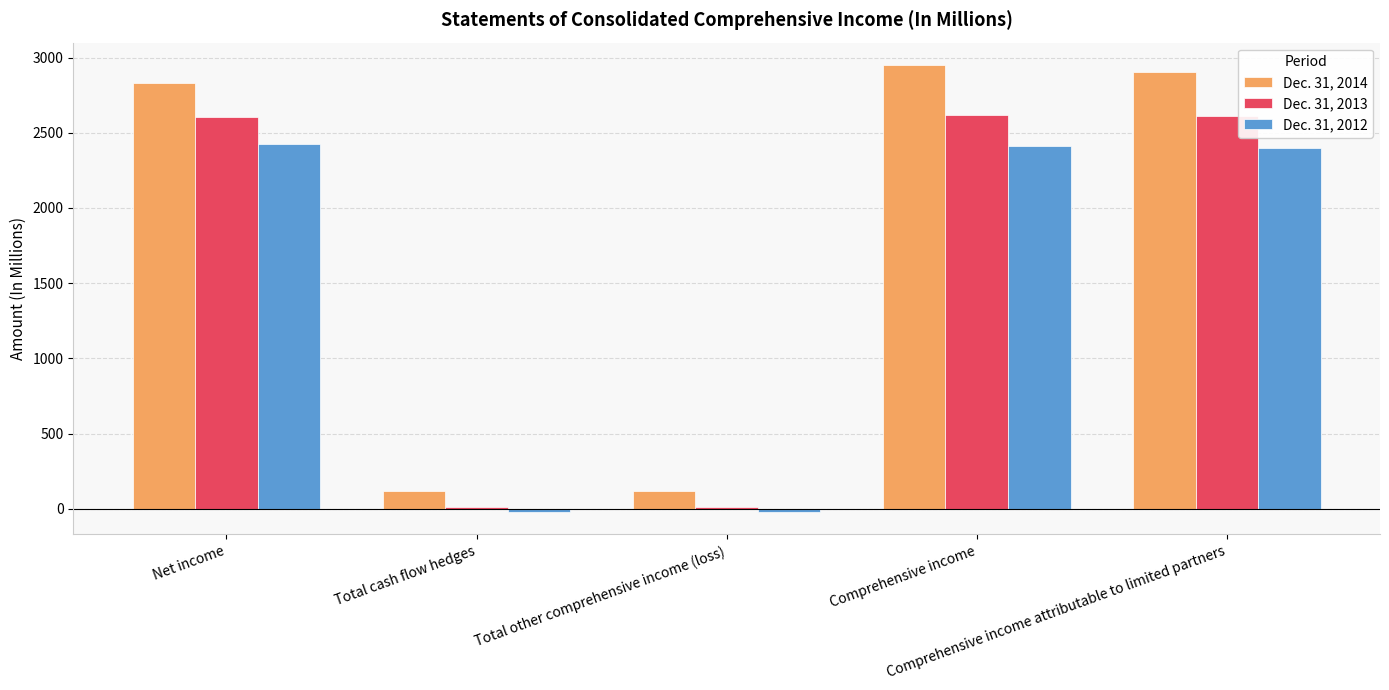

Rank the series at Total cash flow hedges from lowest to highest value.

Dec. 31, 2012, Dec. 31, 2013, Dec. 31, 2014